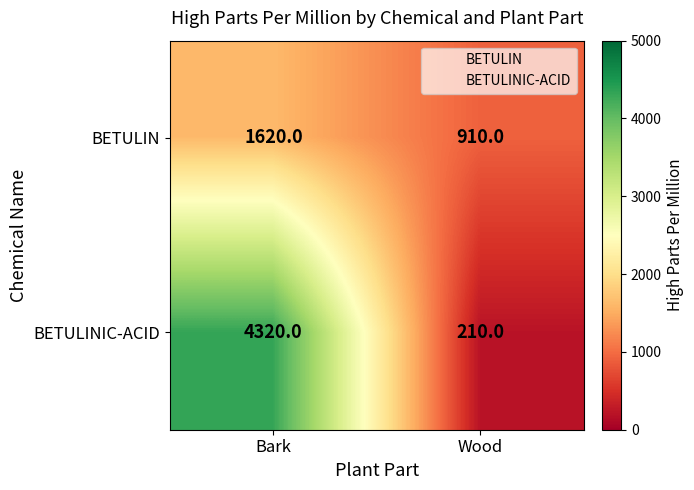

Reading left to right, transcribe all the data shown in this chart.

BETULIN: Bark=1620	Wood=910
BETULINIC-ACID: Bark=4320	Wood=210